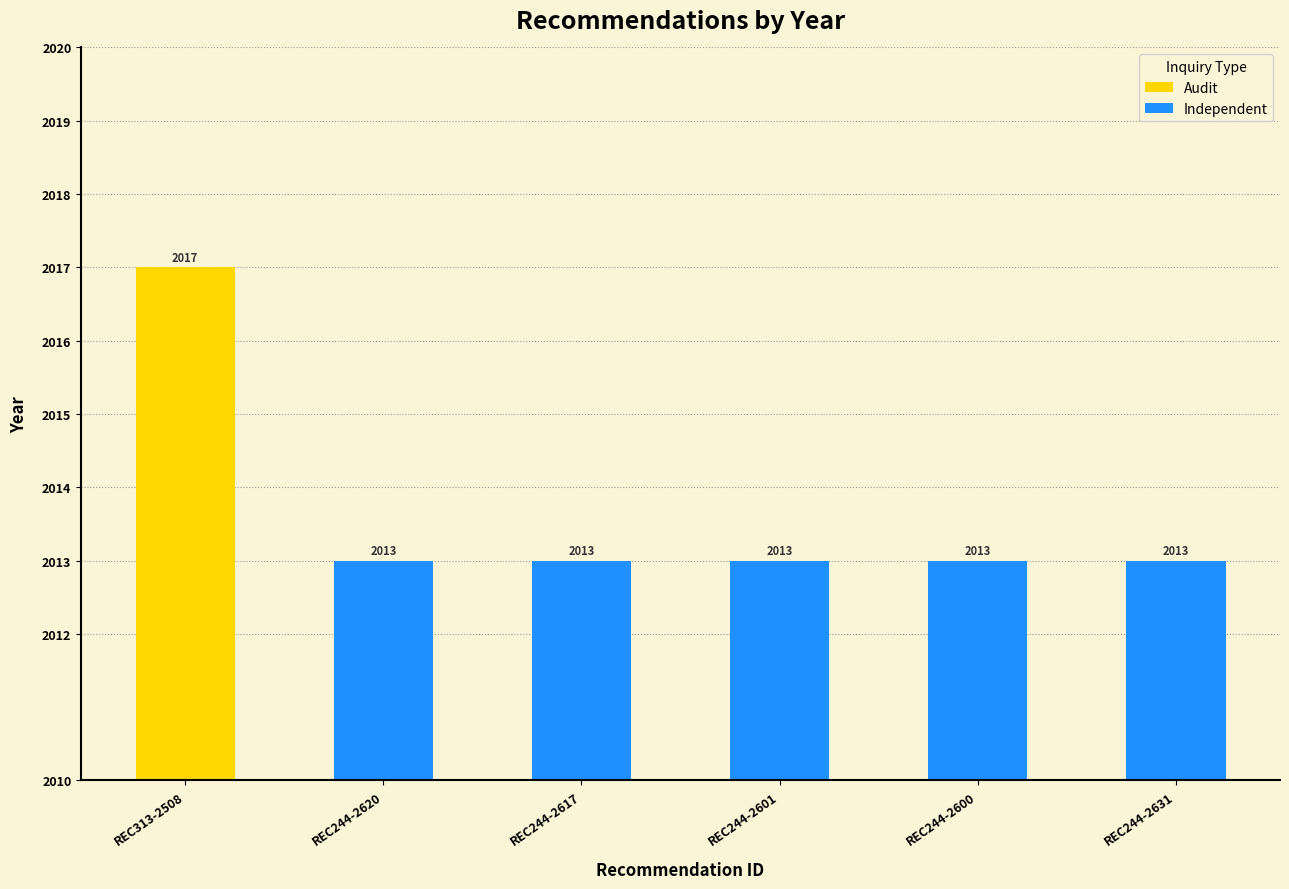

How many bars are there in total?

6